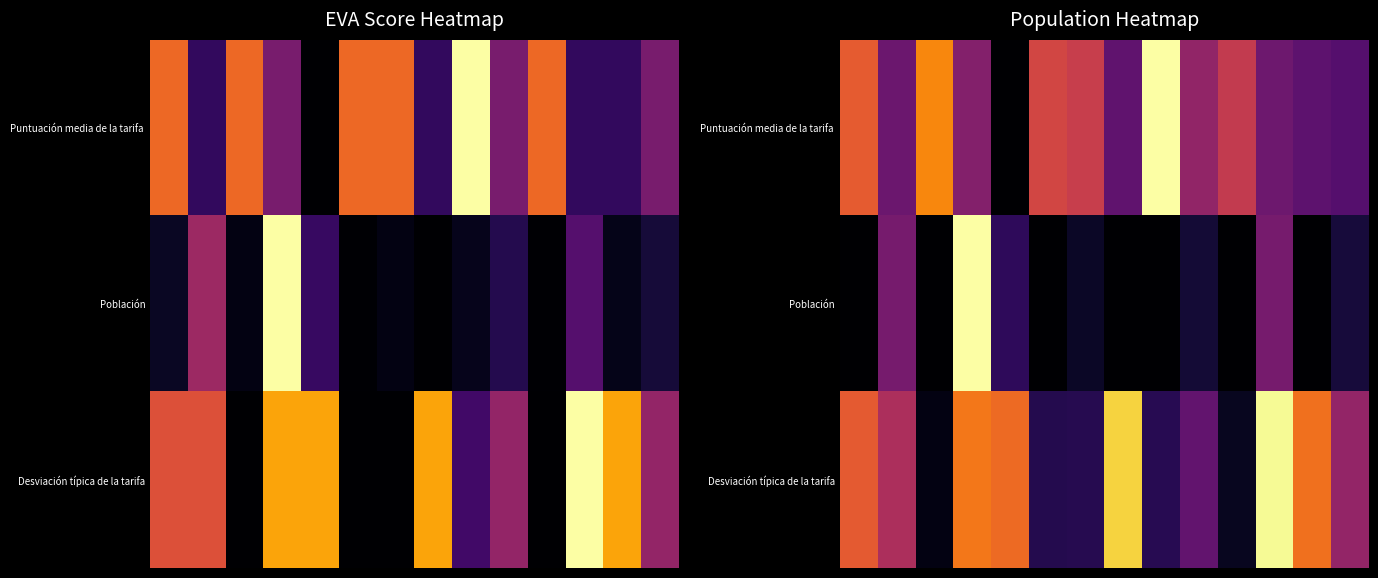

How many distinct data groups are displayed?

3